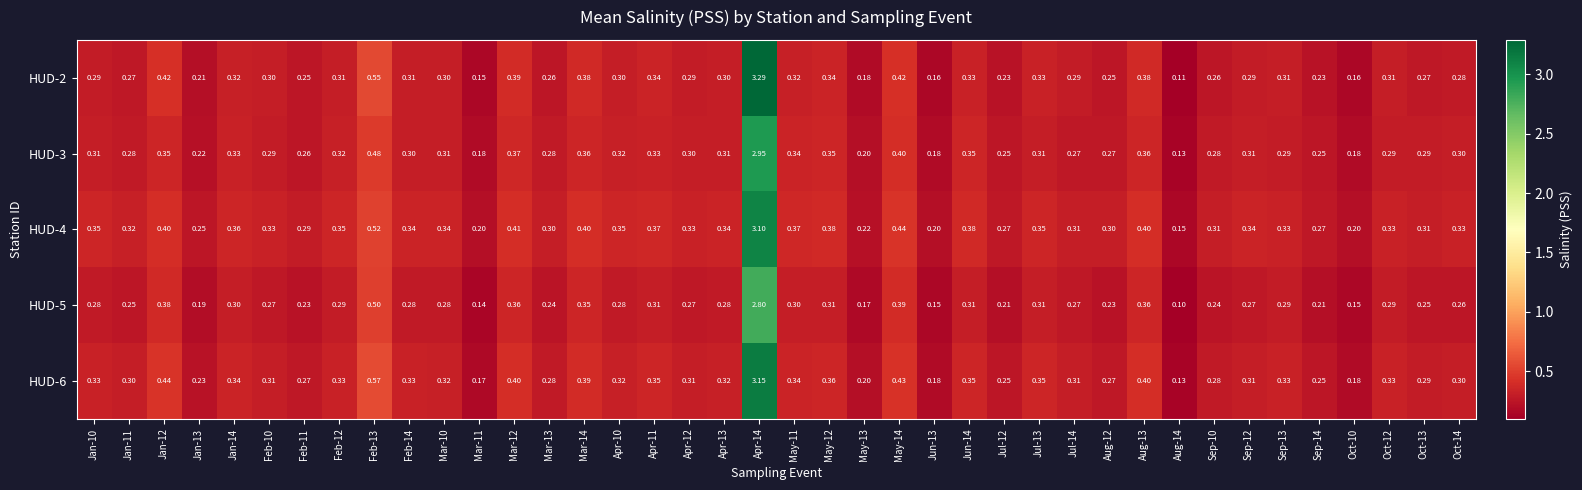

Which series has the largest total across all categories?

HUD-4